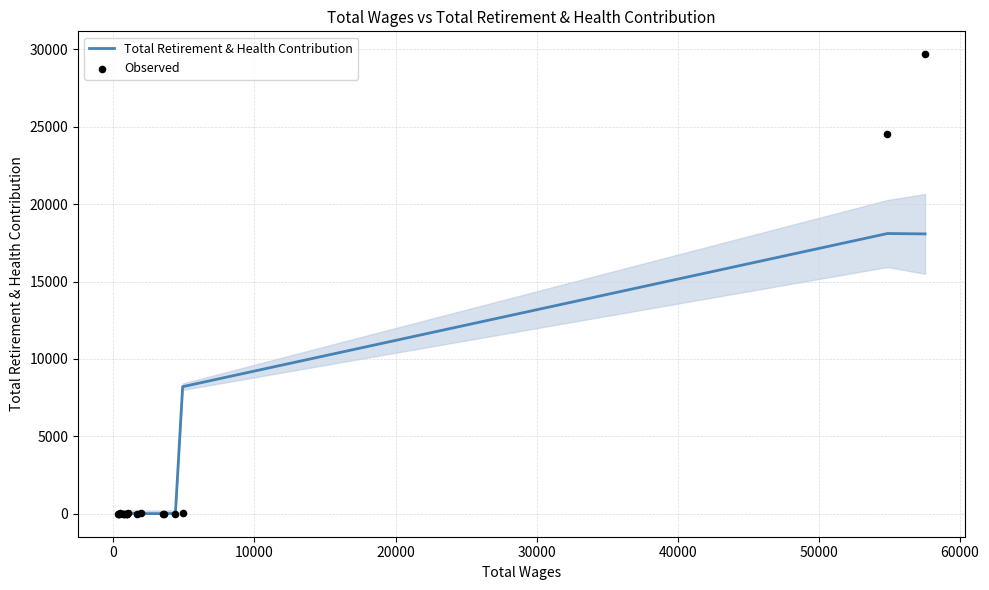

Which series contains the highest Y value?

Observed